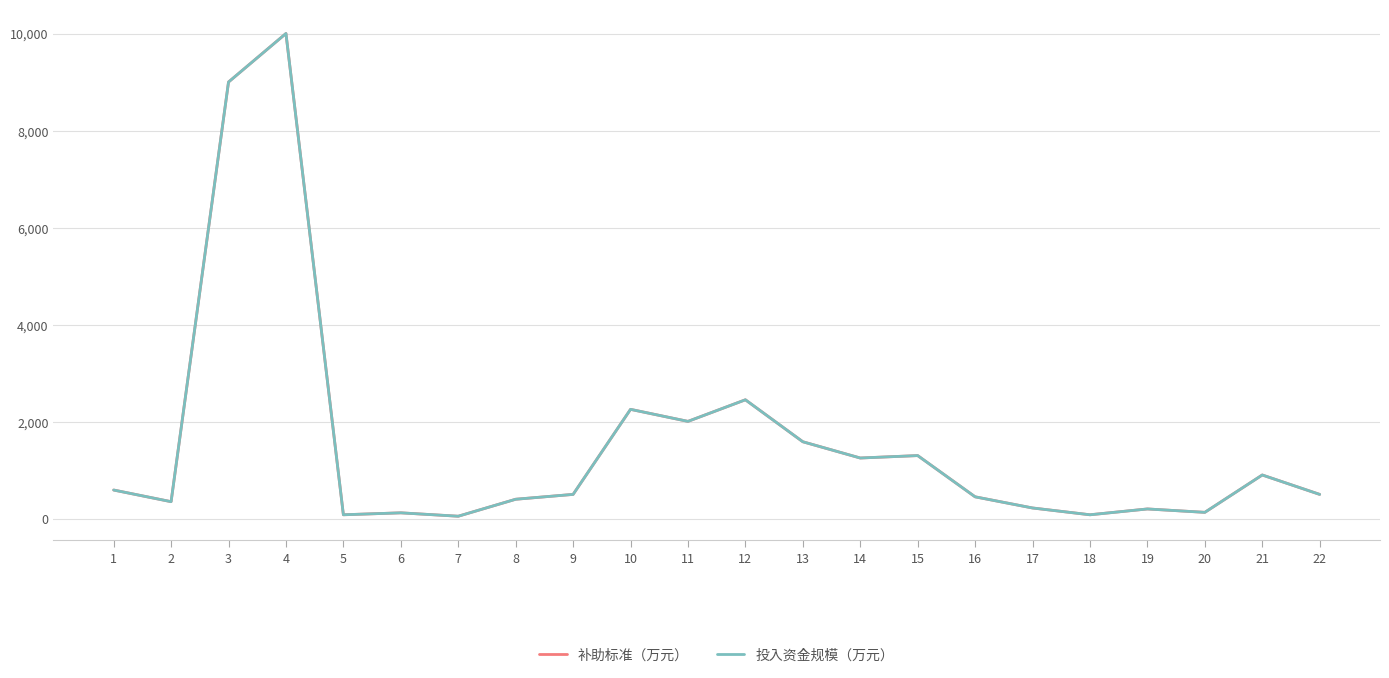

At which category is the sum across all series the highest?

4